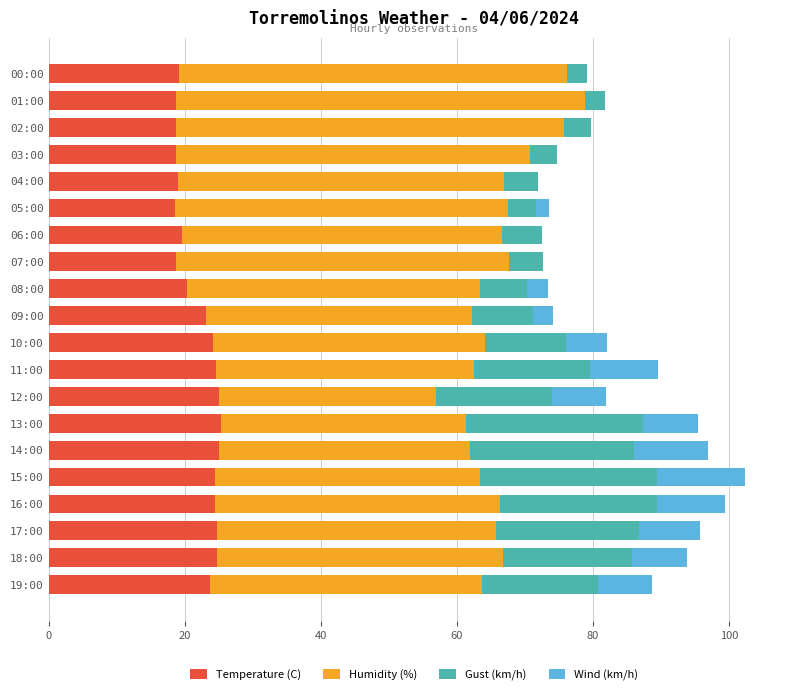

What is the sum of the Temperature (C) values at 11:00 and 04:00?

43.6